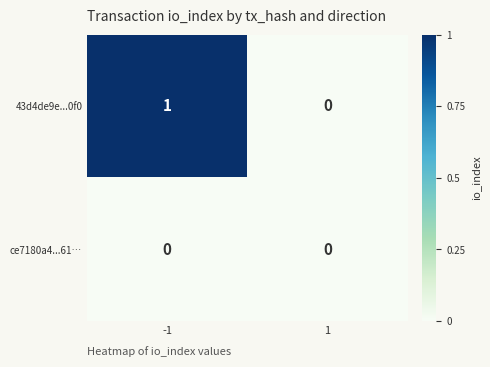

Is it true that 43d4de9e...0f0 equals 1 at -1?

True